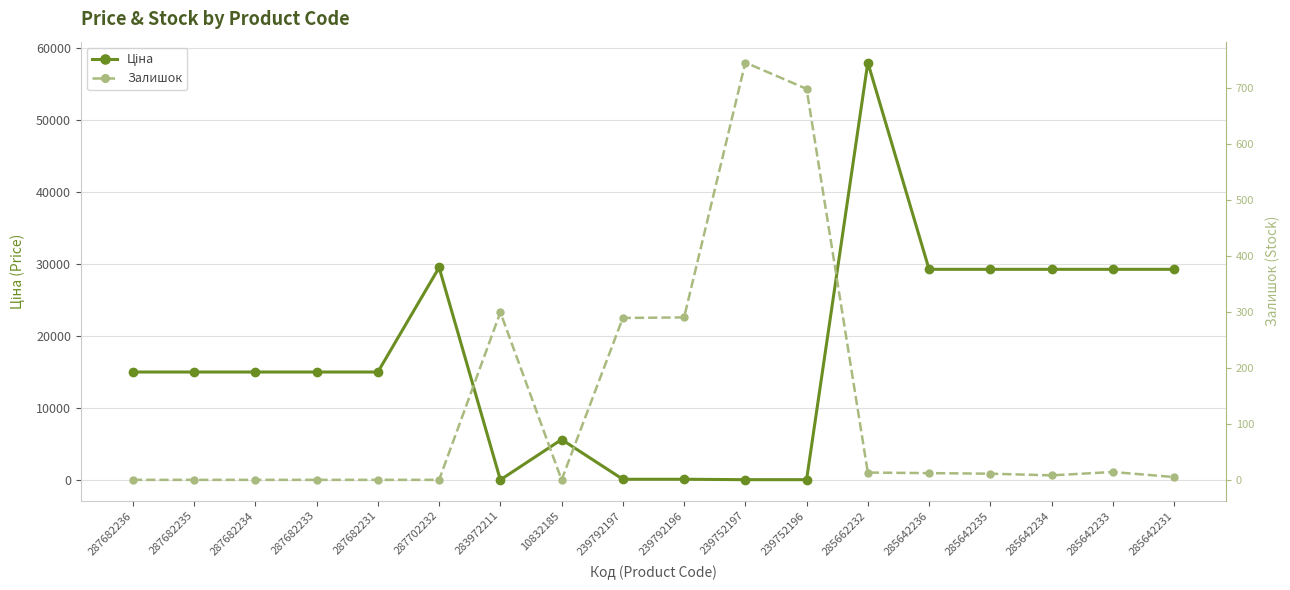

Between 239752197 and 239752196, which series saw the biggest shift?

Залишок